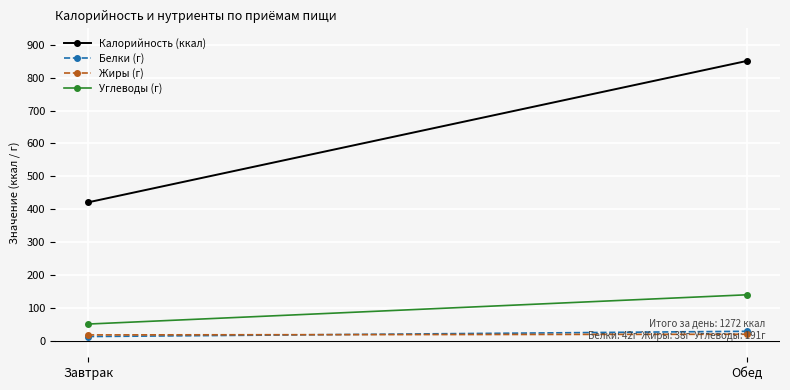

How many lines are shown in the chart?

4